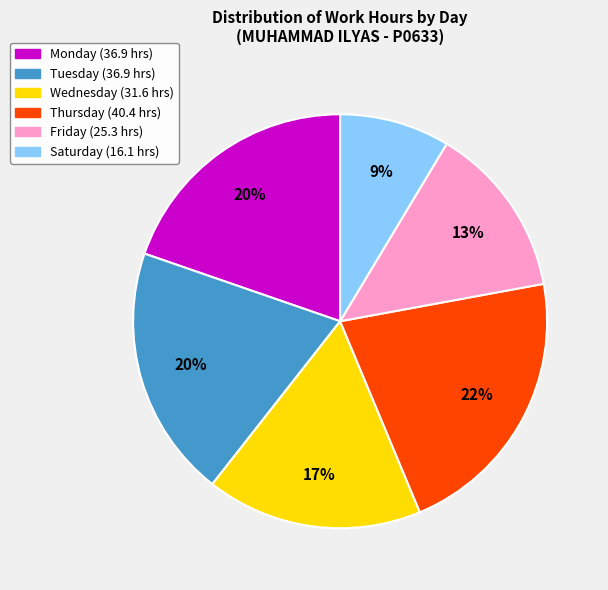

Is there a majority slice in this chart?

No